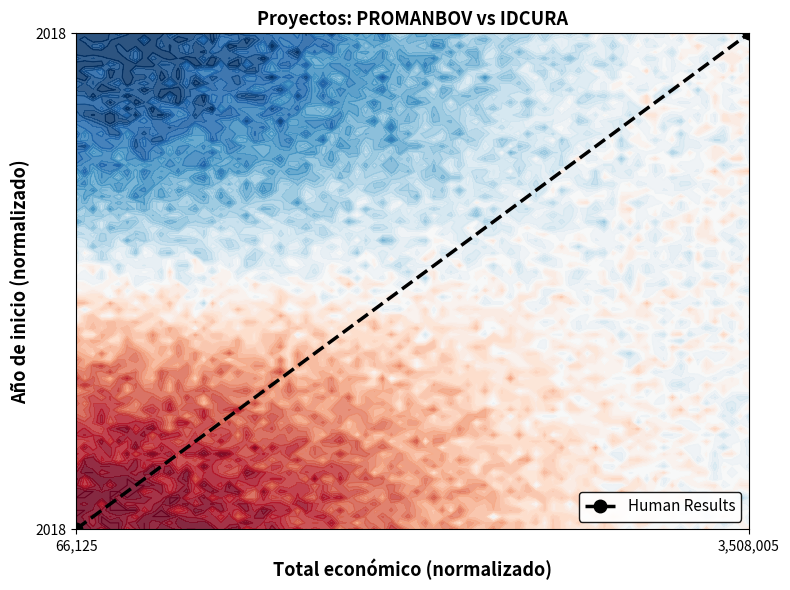

What is the difference between the maximum and minimum values?

1